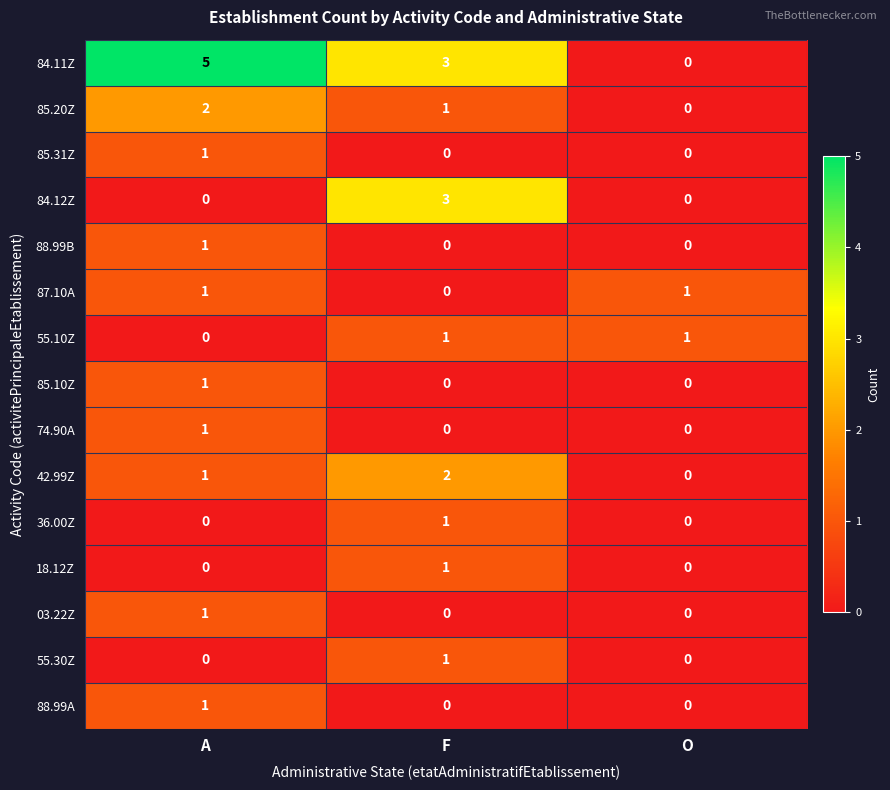

What is the total value across all series at A?

15